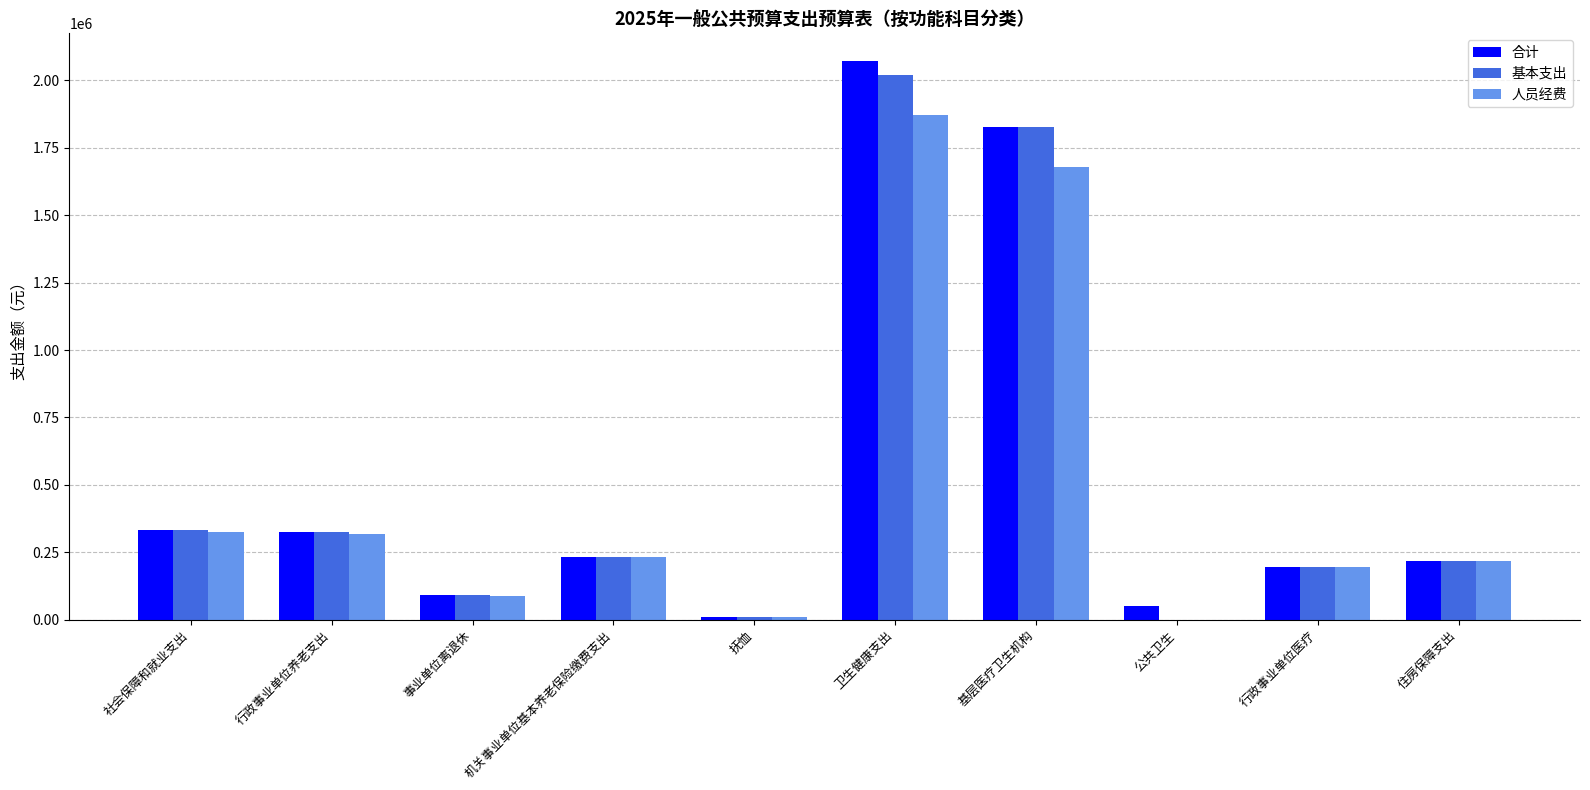

Count the number of categories in the chart.

10